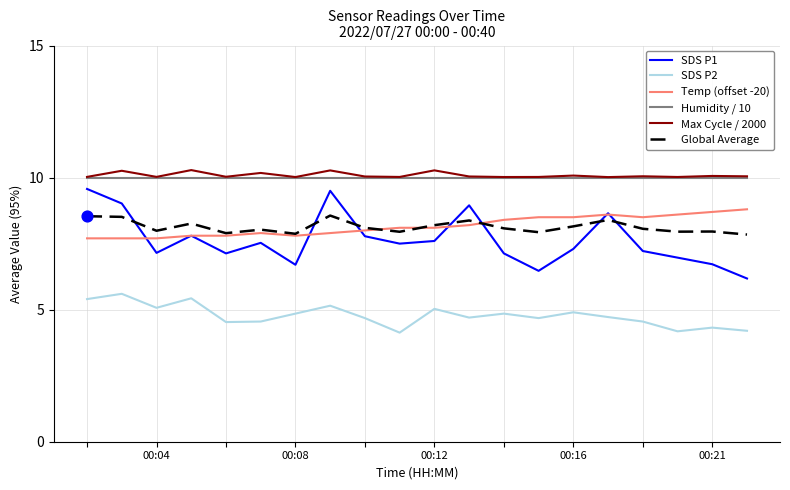

At how many categories does at least one series exceed 5?

20